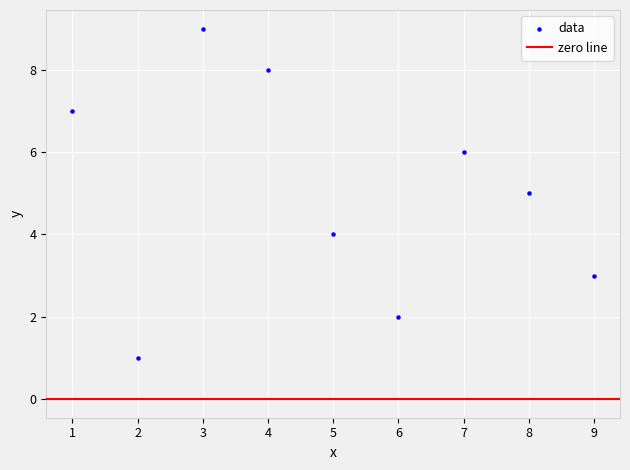

What is the range of X values (max minus min)?

8